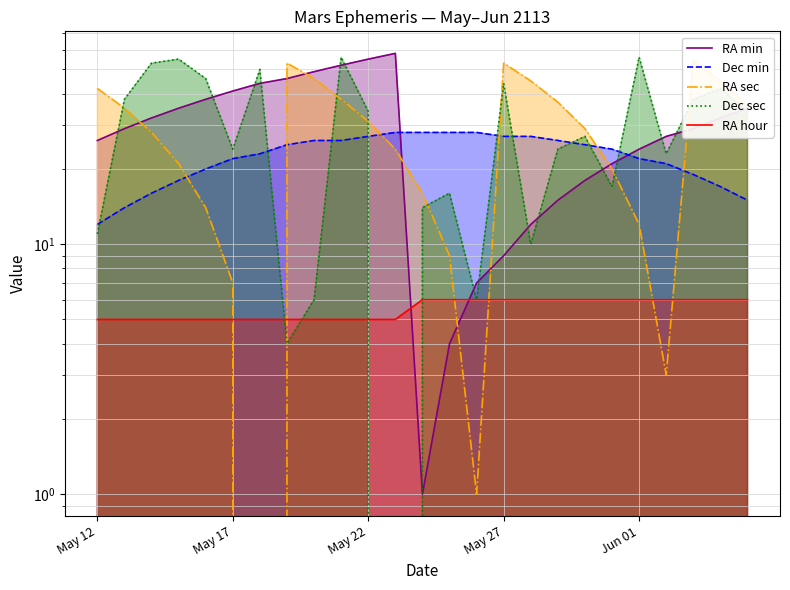

Does the chart have visible grid lines?

Yes